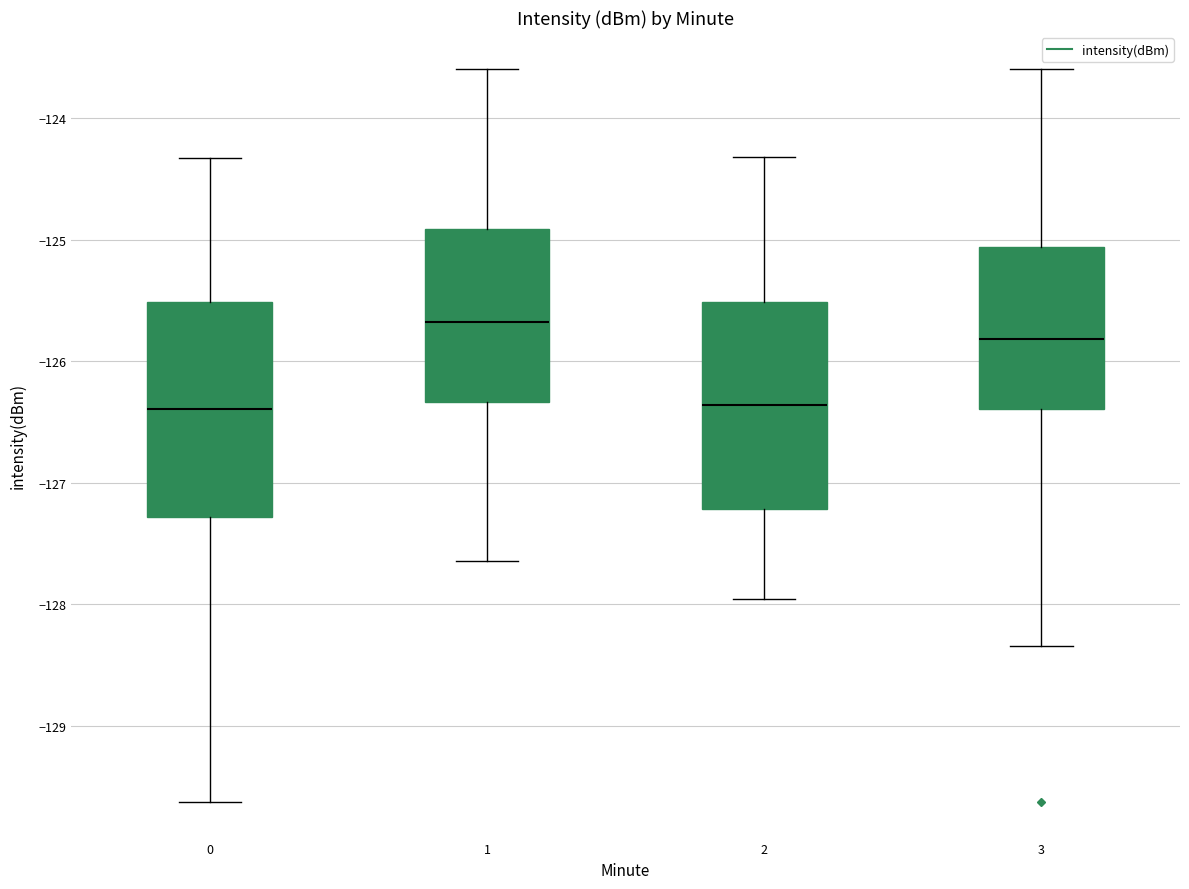

Where is the upper edge of the box at x = 0 on the y-axis? The values are not printed on the chart, so give them approximately, as read against the axis.

-125.5